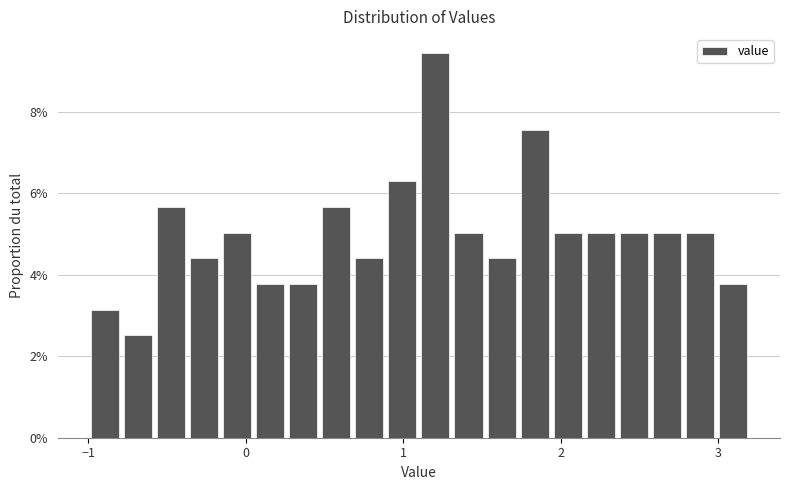

Read against the x-axis, roughly where is the centre of the tallest bar?

1.2